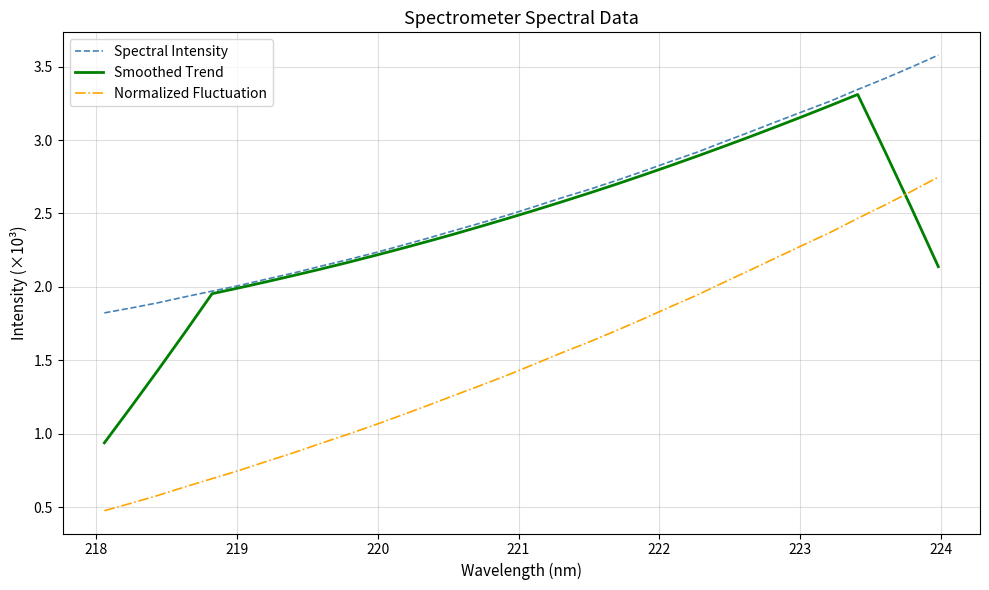

What is the greatest value displayed?

3.6